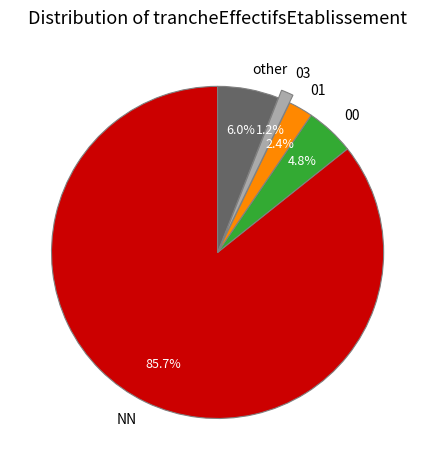

Between NN and 01, which is larger?

NN